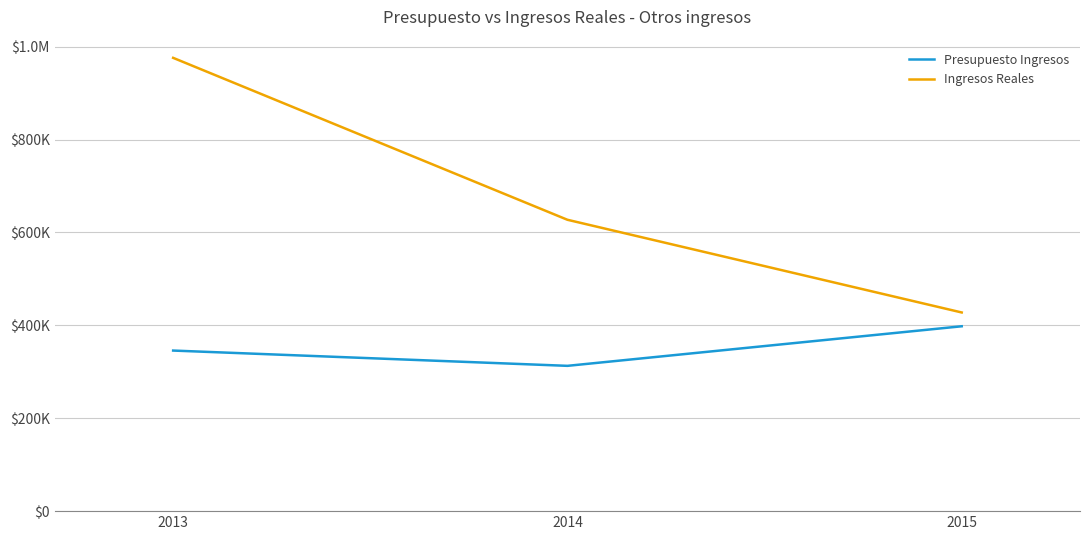

Count the Presupuesto Ingresos values in the range 312810 to 398006.

3